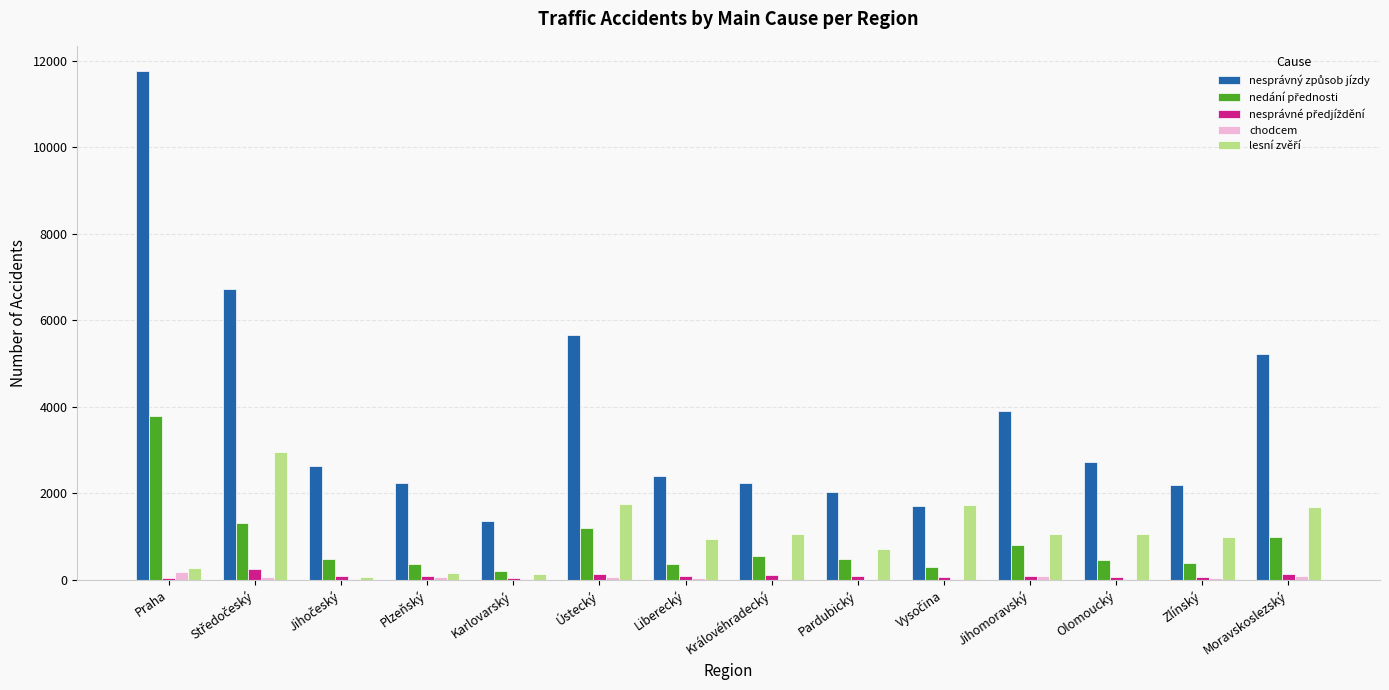

What is the greatest value displayed?

11757